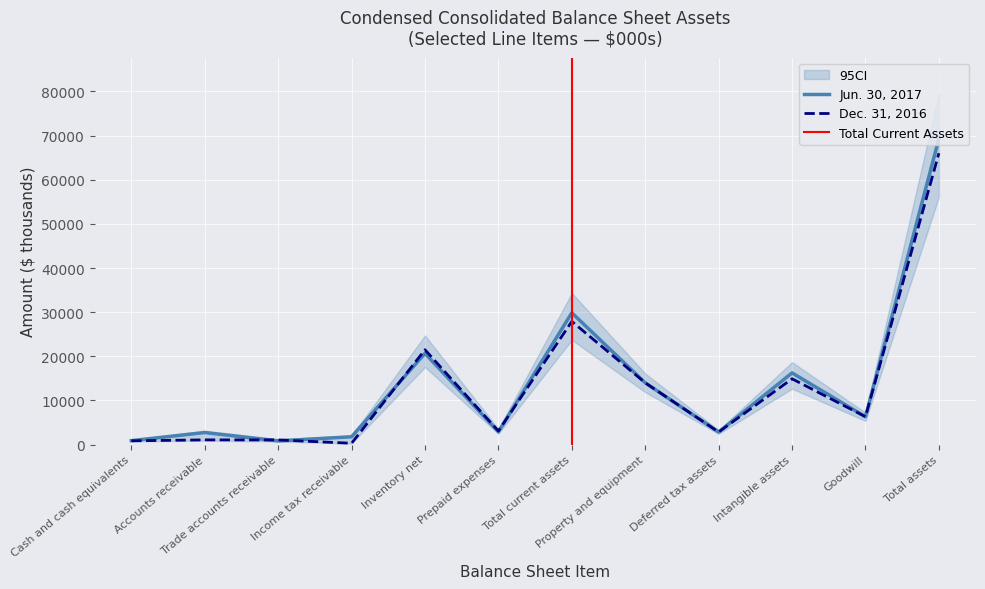

What is the average value of the Dec. 31, 2016 series?

13327